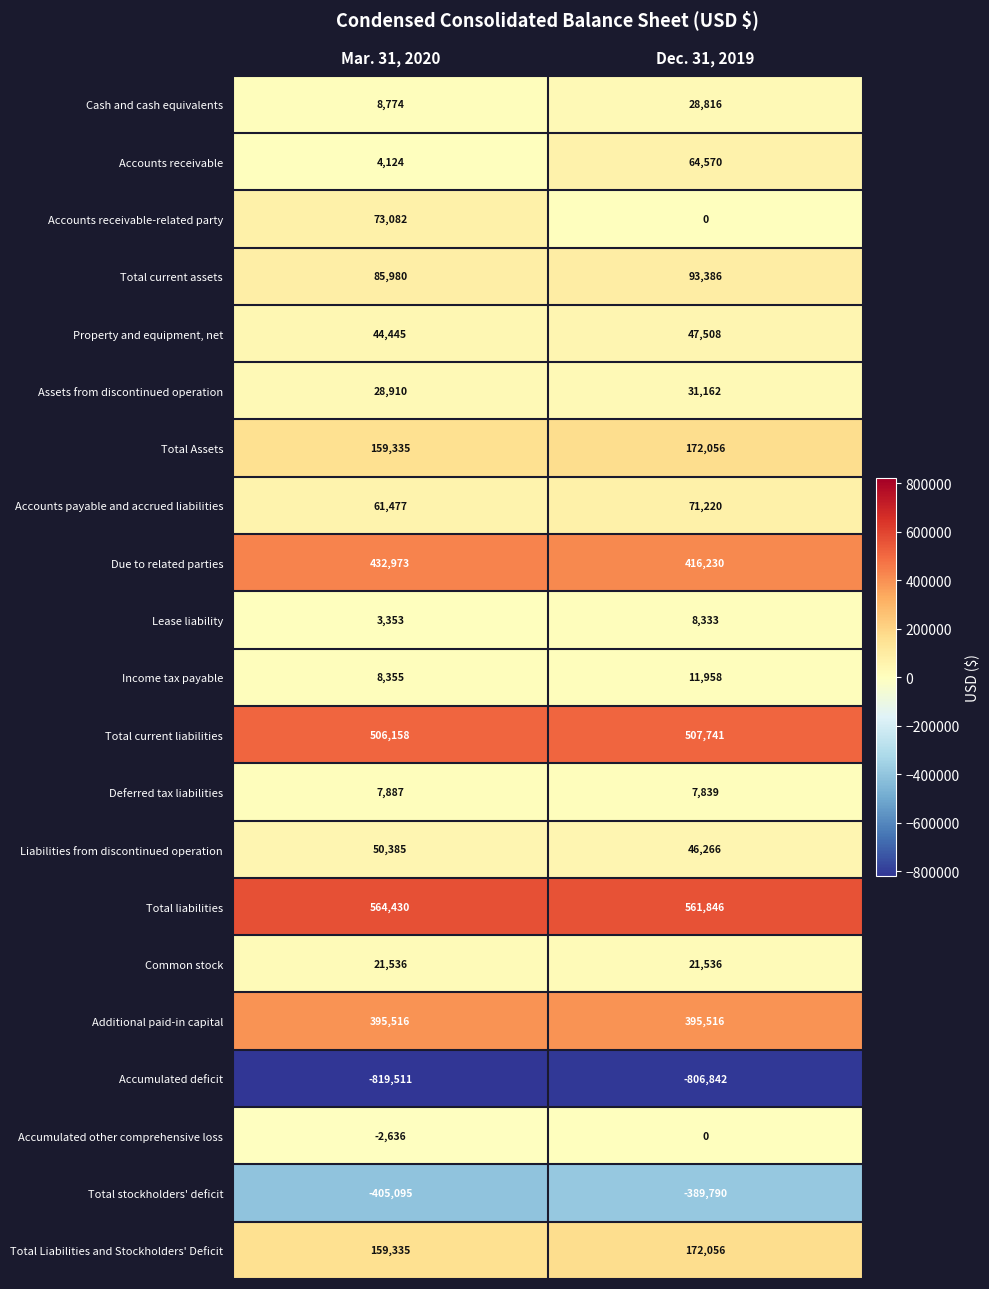

List the labels in order of Deferred tax liabilities value, largest first.

Mar. 31, 2020, Dec. 31, 2019